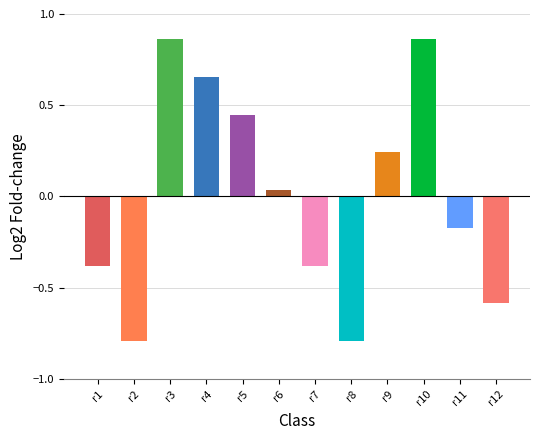

The chart shows a value of -0.2 at r8. True or false?

False